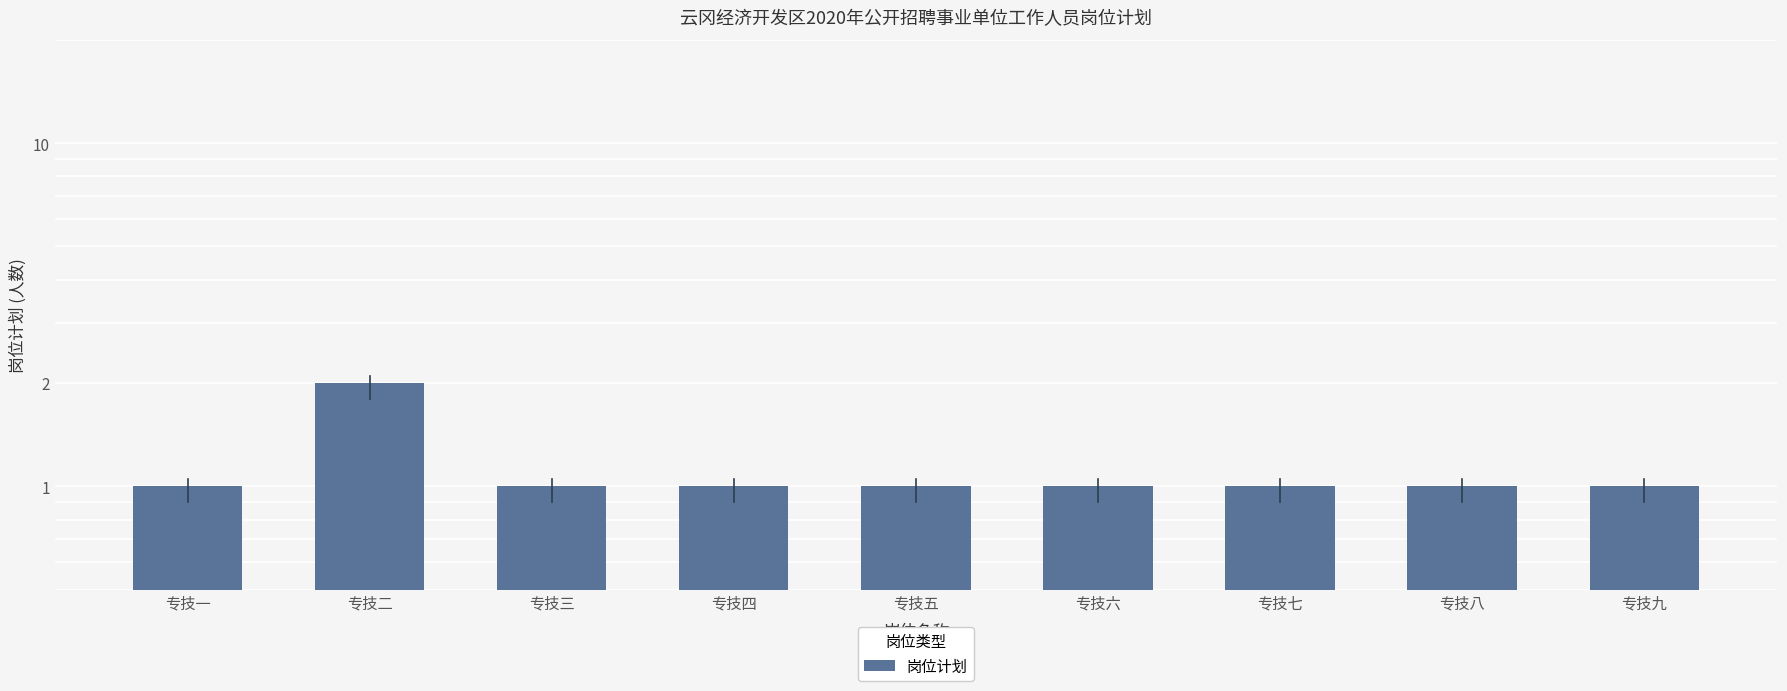

Reading right to left, what are all the values shown in this chart?

专技九=1	专技八=1	专技七=1	专技六=1	专技五=1	专技四=1	专技三=1	专技二=2	专技一=1